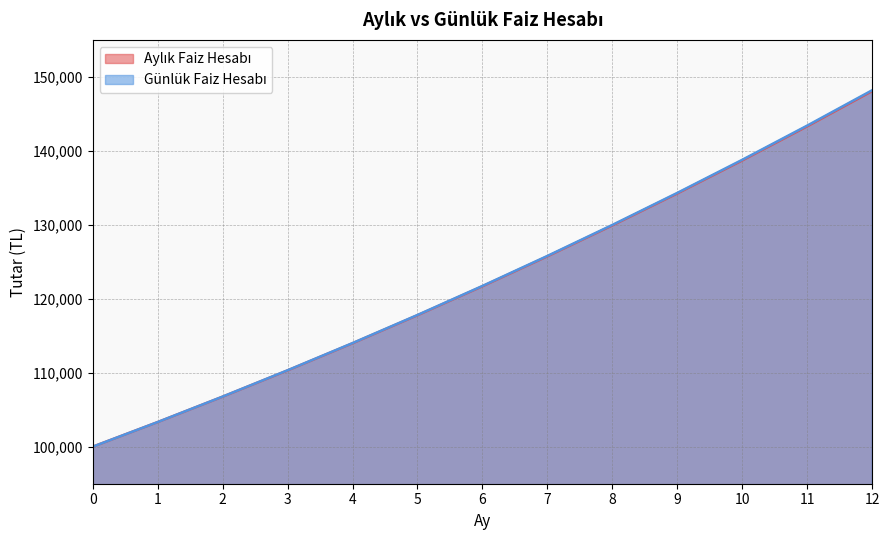

True or false: Aylık Faiz Hesabı and Günlük Faiz Hesabı cross at least once.

False